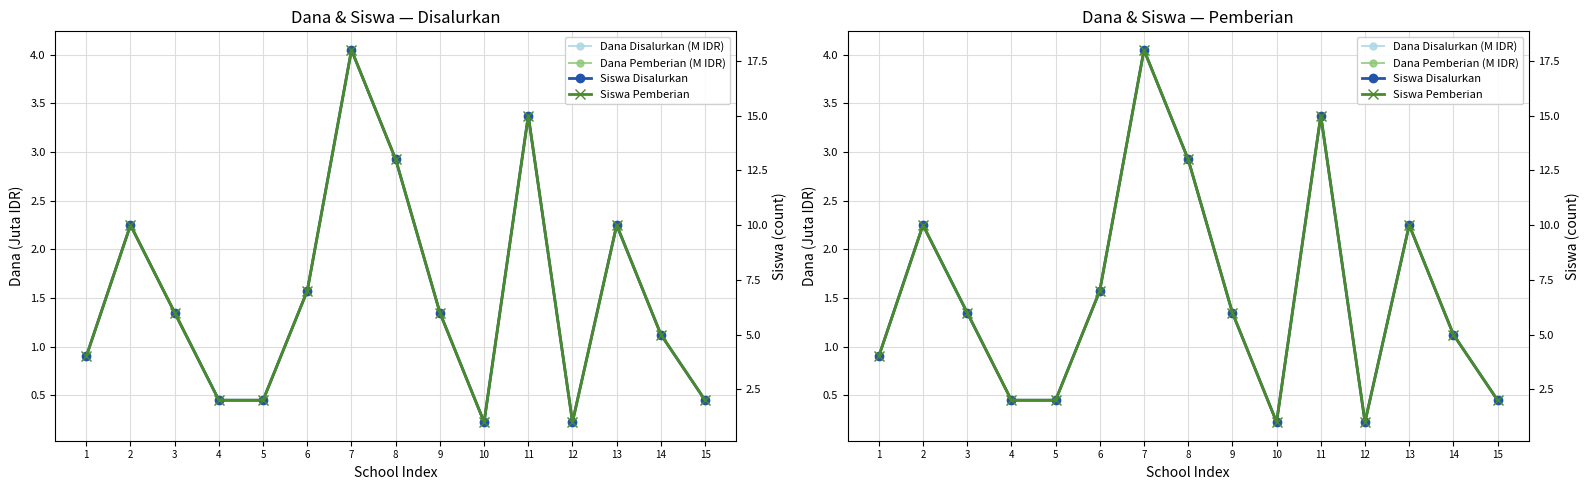

Count the number of data series in this chart.

4